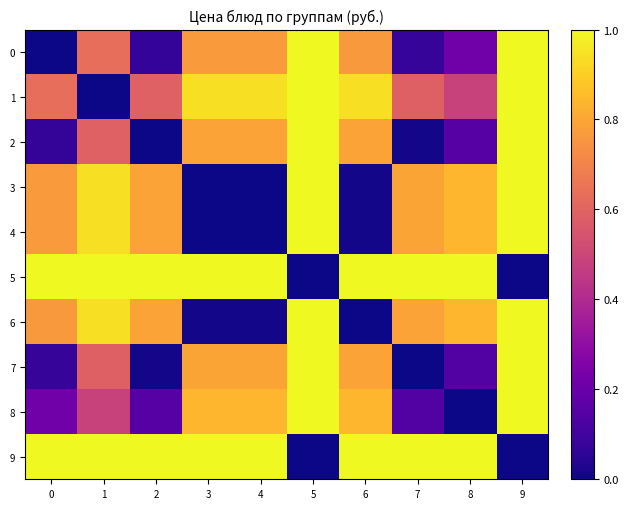

Which series has the largest total across all categories?

5